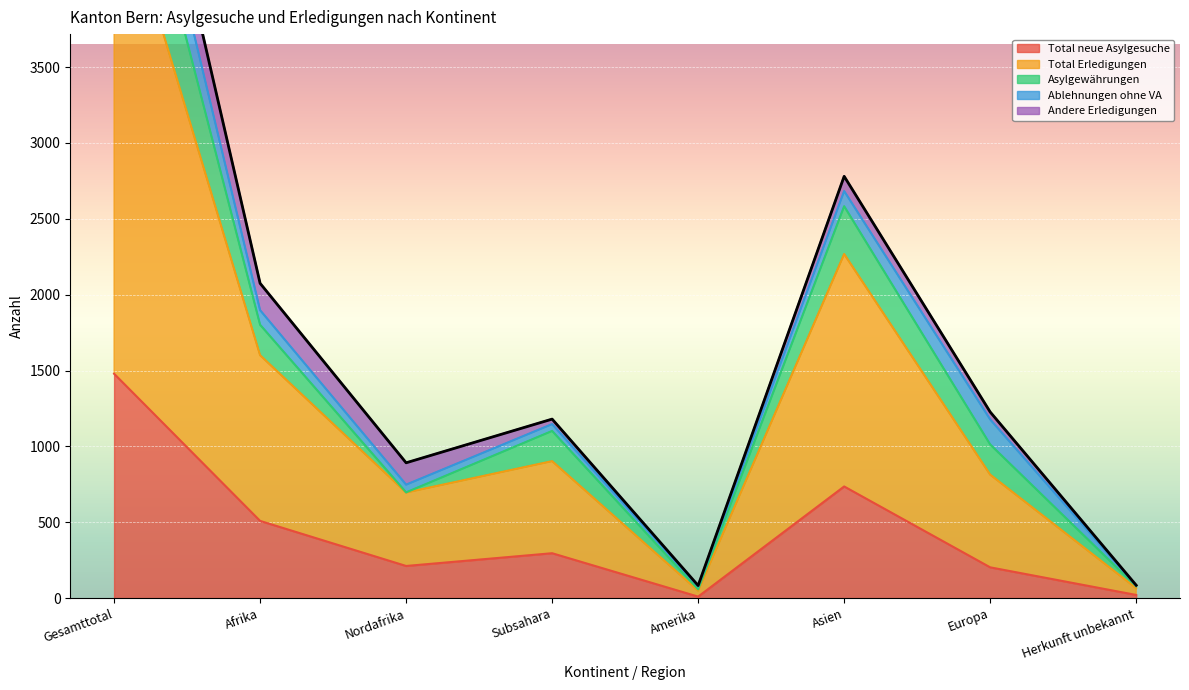

Which has a higher value, Europa or Gesamttotal?

Gesamttotal